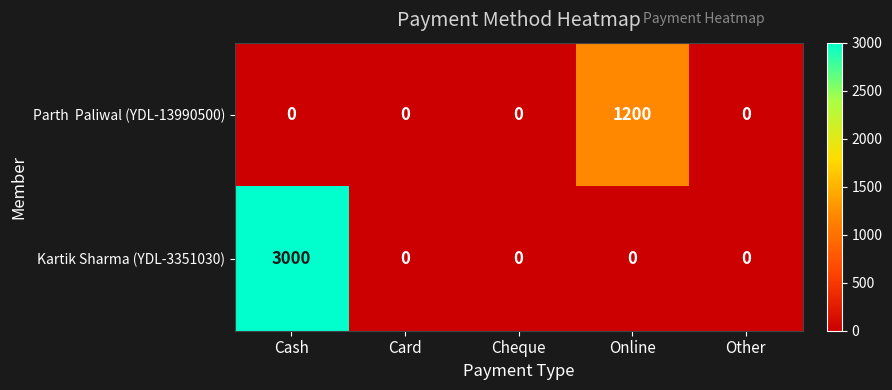

True or false: Kartik Sharma (YDL-3351030) has a value of 1321 at Card.

False